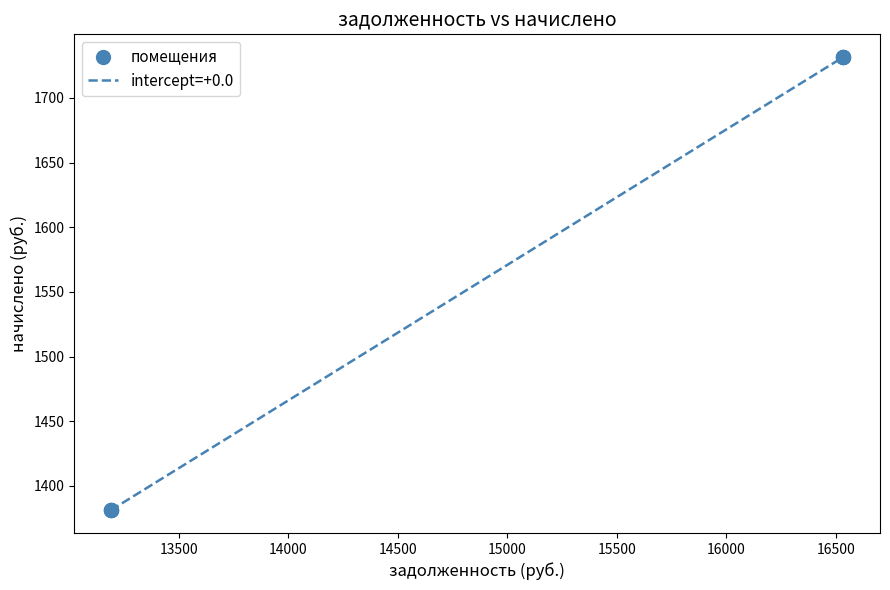

What is the smallest value displayed?

1381.2